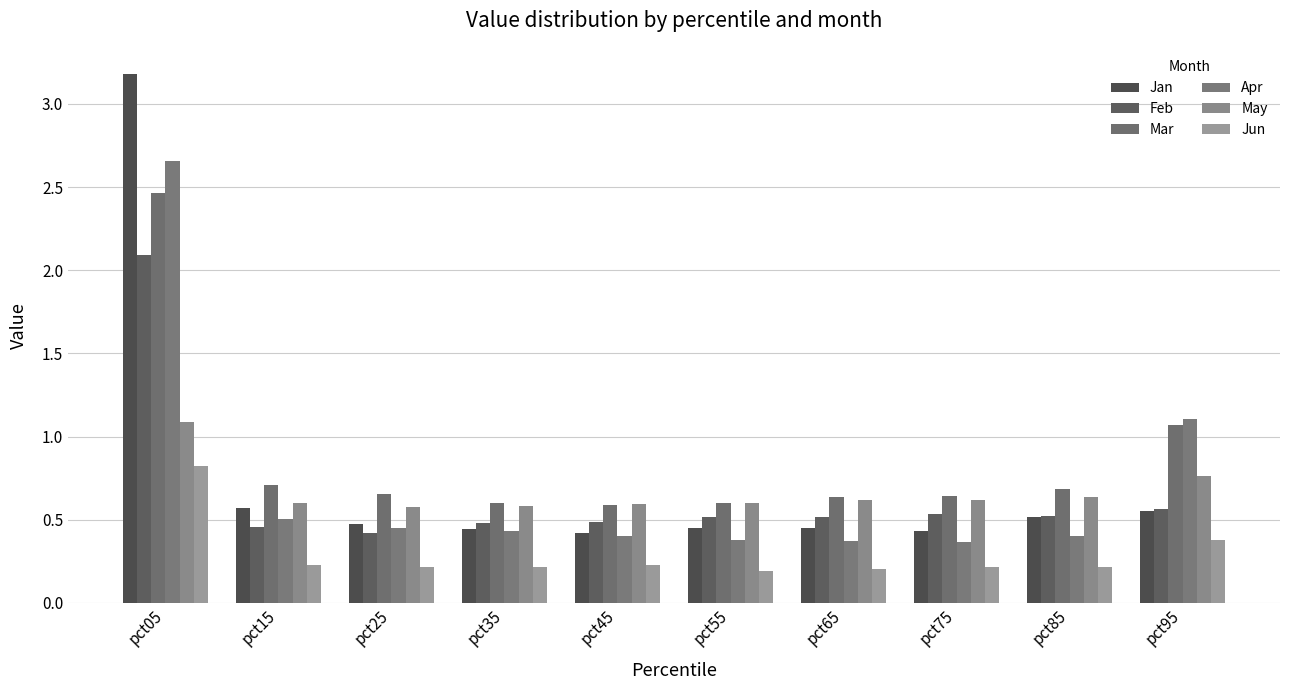

What is the approximate value of Feb at pct95?

0.6